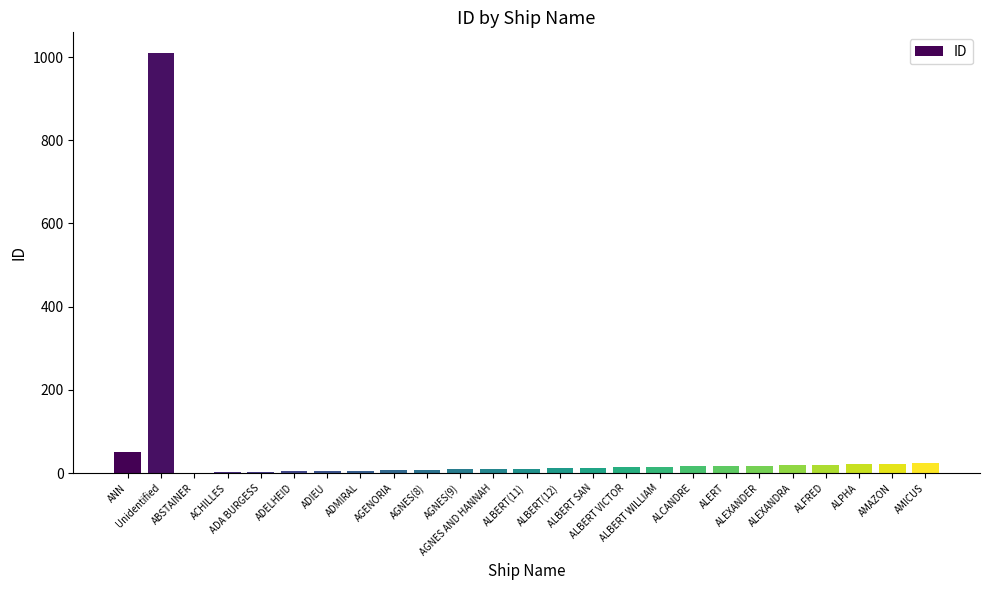

What is the approximate value at Unidentified?

1009